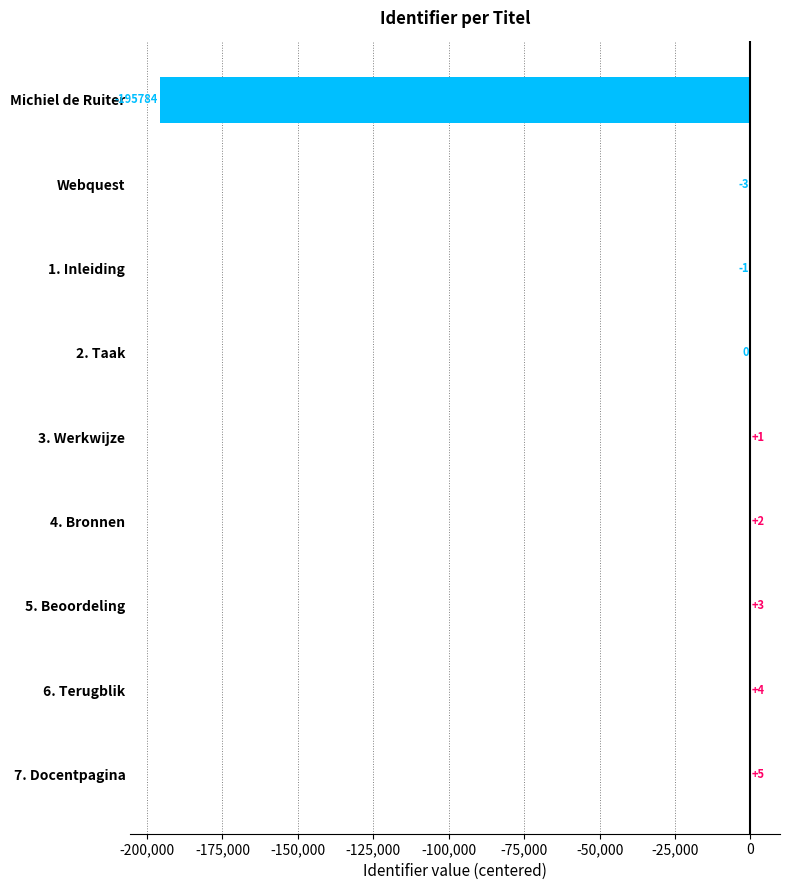

True or false: the data shows 0 at 2. Taak.

True